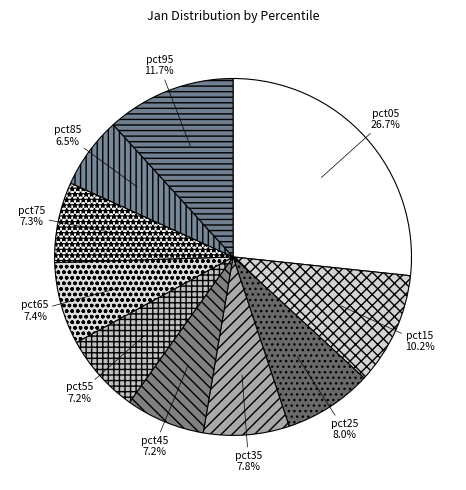

What is the smallest slice in the pie chart?

pct85